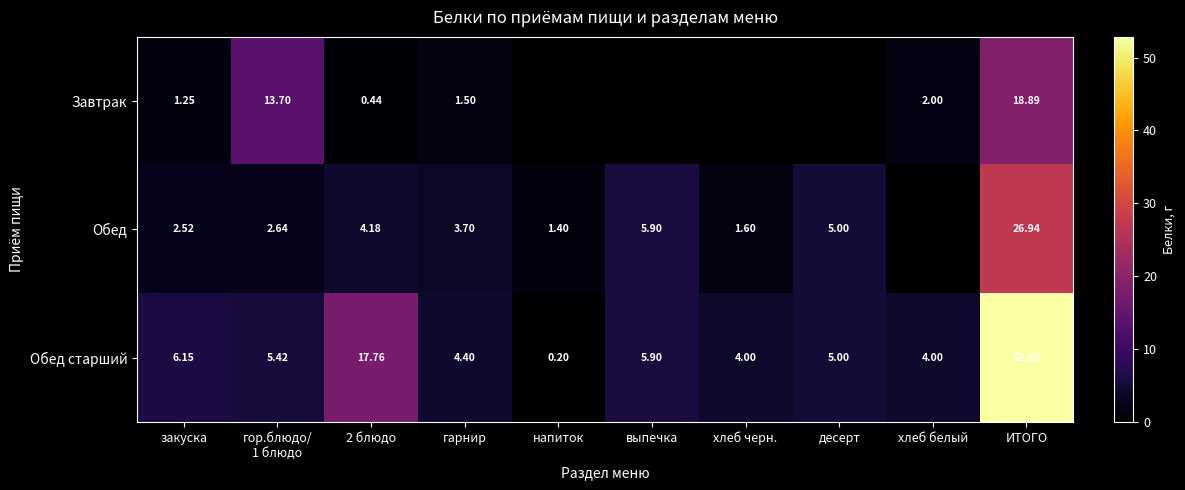

True or false: Обед has a value of 1.4 at напиток.

True